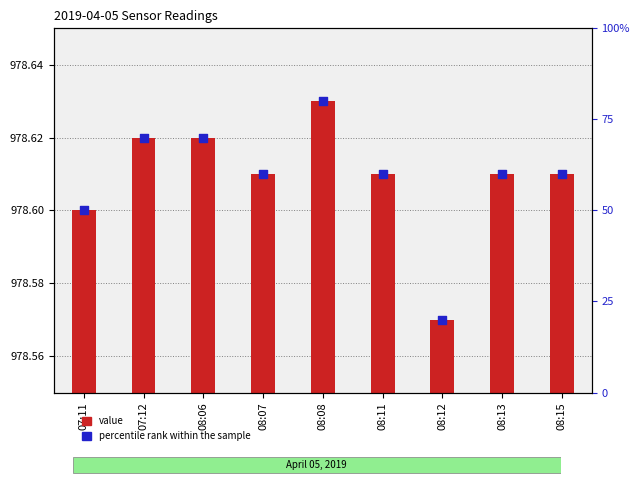

Which series contains the highest Y value?

percentile rank within the sample